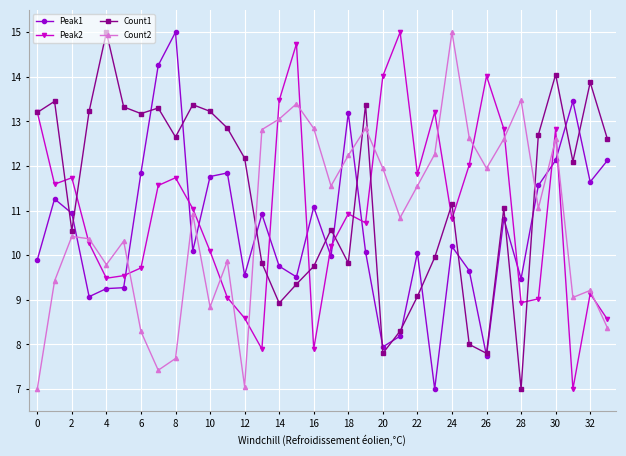

What is the value of the Peak2 point at the 8th from the left?

11.6